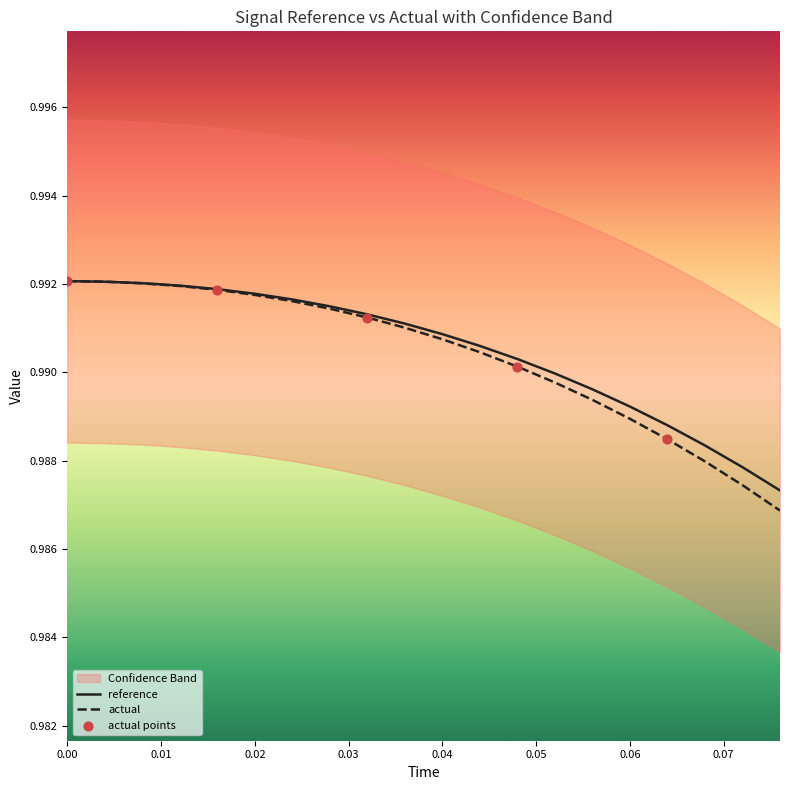

Which series has the largest Y range (max minus min)?

actual